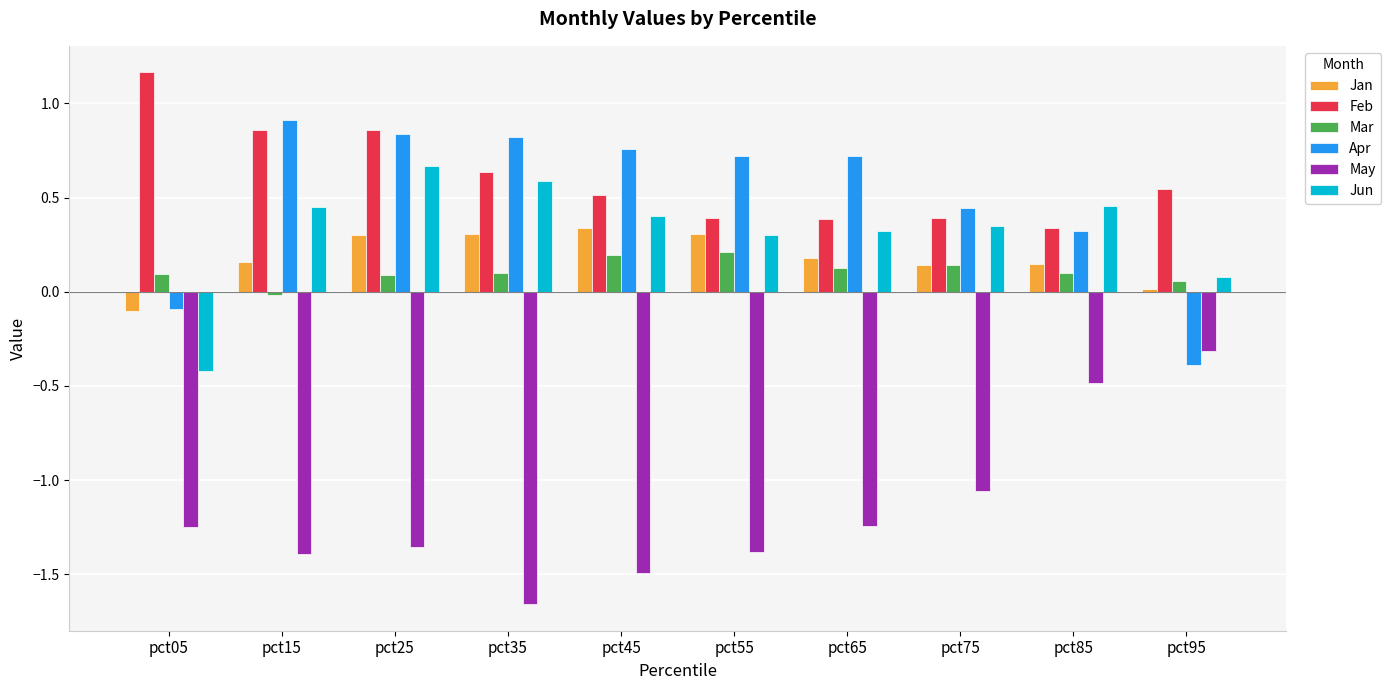

Count the number of data series in this chart.

6